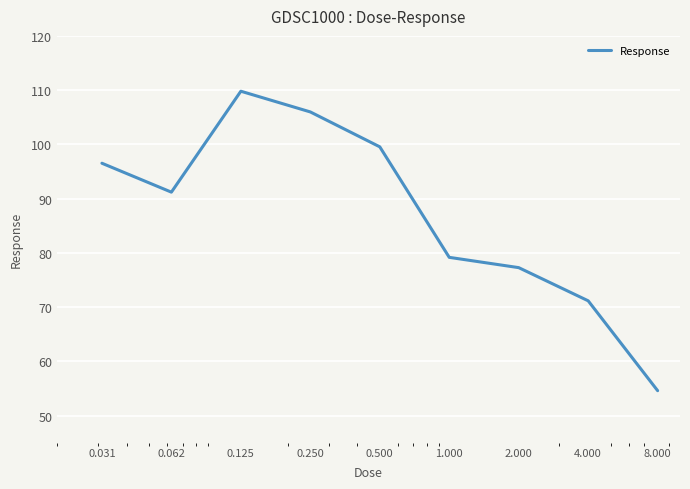

What is the maximum value shown in the chart?

109.8